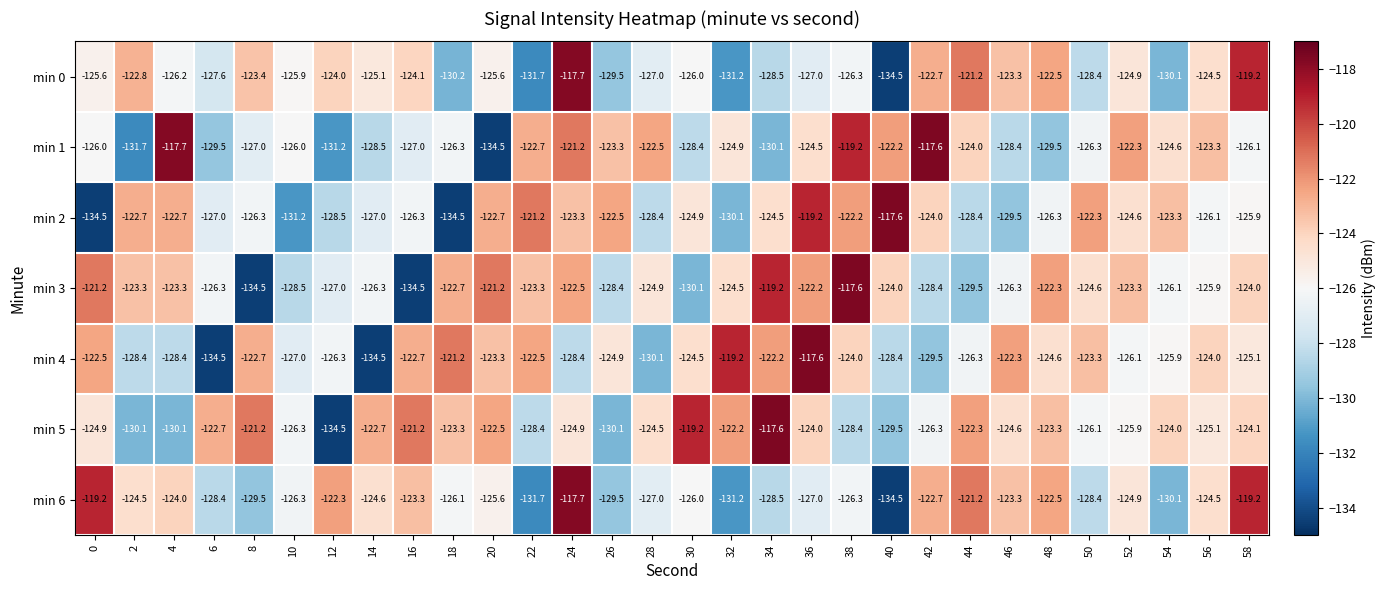

Count the number of categories in the chart.

30